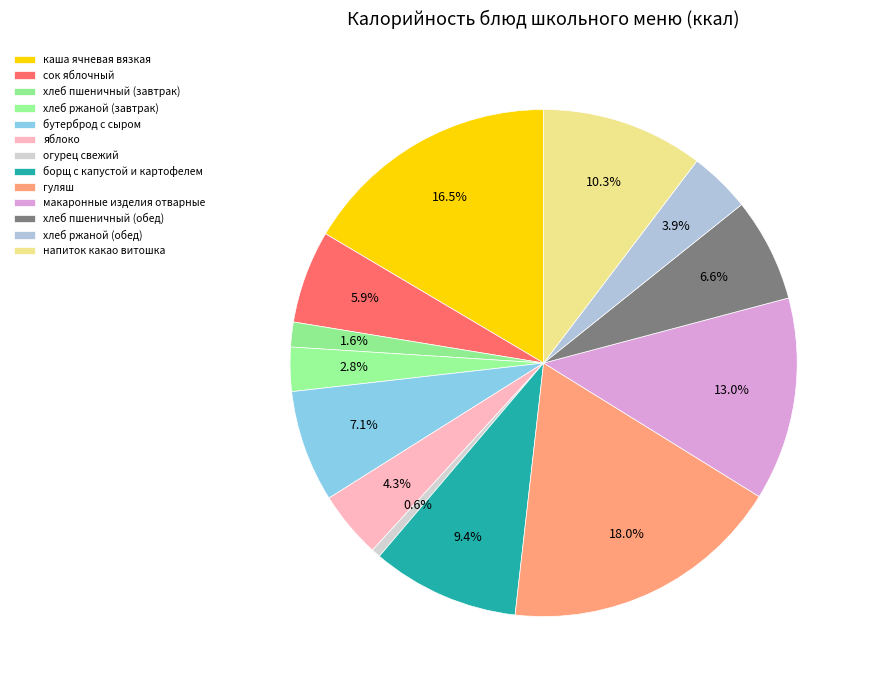

Which category has the biggest portion of the pie?

гуляш